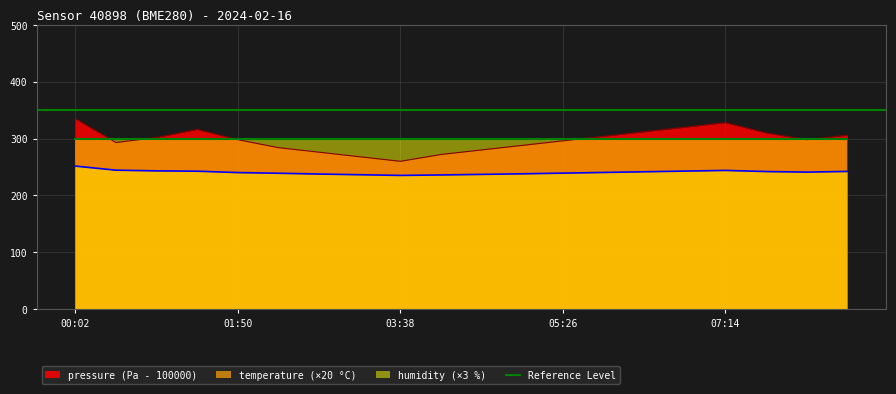

True or false: temperature has more than 1 points higher than both neighbors.

False